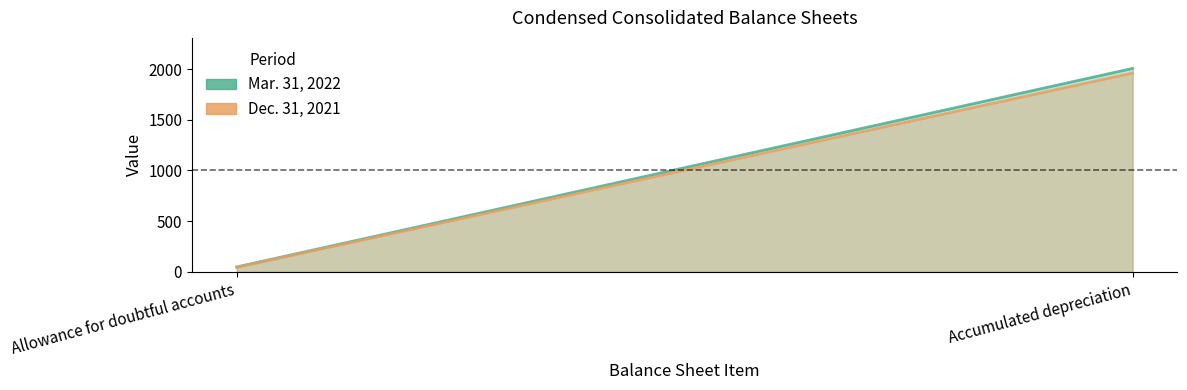

Reading left to right, extract all data points from this chart.

Mar. 31, 2022 line: Allowance for doubtful accounts=47.2	Accumulated depreciation=2007.3
Dec. 31, 2021 line: Allowance for doubtful accounts=43.5	Accumulated depreciation=1961.6